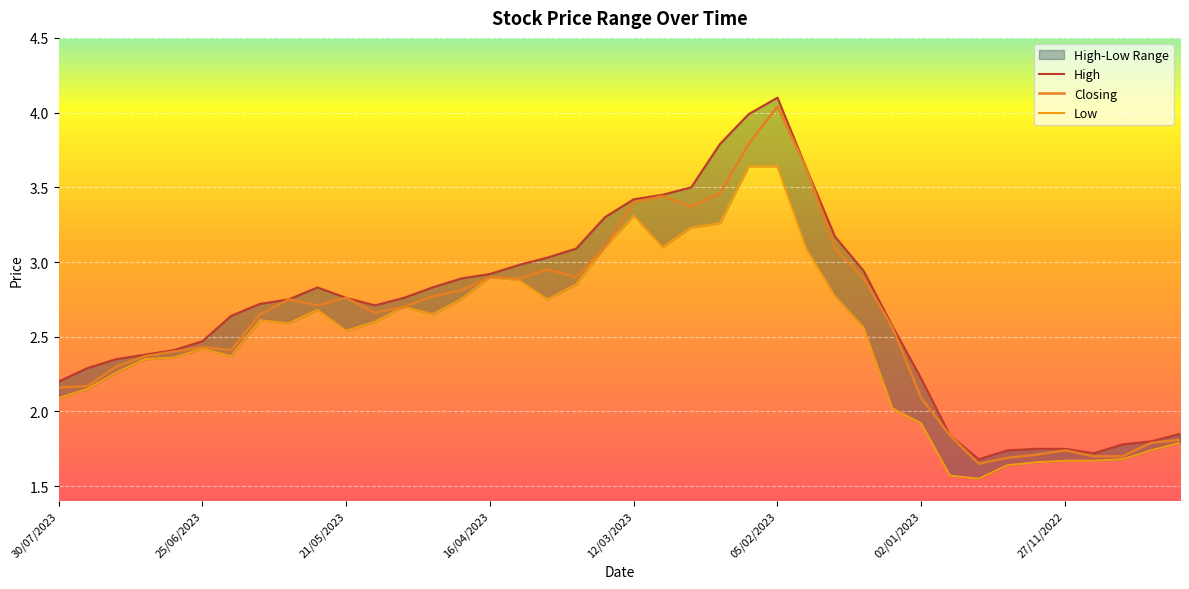

Reading left to right, transcribe all the data shown in this chart.

High: 2.2	2.3	2.4	2.4	2.4	2.5	2.6	2.7	2.8	2.8	2.8	2.7	2.8	2.8	2.9	2.9	3.0	3.0	3.1	3.3	3.4	3.5	3.5	3.8	4.0	4.1	3.6	3.2	2.9	2.6	2.2	1.8	1.7	1.7	1.8	1.8	1.7	1.8	1.8	1.9
Closing: 2.2	2.2	2.3	2.4	2.4	2.4	2.4	2.6	2.8	2.7	2.8	2.7	2.7	2.8	2.8	2.9	2.9	3.0	2.9	3.1	3.4	3.4	3.4	3.5	3.8	4.0	3.6	3.1	2.9	2.6	2.1	1.8	1.6	1.7	1.7	1.7	1.7	1.7	1.8	1.8
Low: 2.1	2.1	2.3	2.4	2.4	2.4	2.4	2.6	2.6	2.7	2.5	2.6	2.7	2.6	2.8	2.9	2.9	2.8	2.9	3.1	3.3	3.1	3.2	3.3	3.6	3.6	3.1	2.8	2.6	2.0	1.9	1.6	1.6	1.6	1.7	1.7	1.7	1.7	1.7	1.8